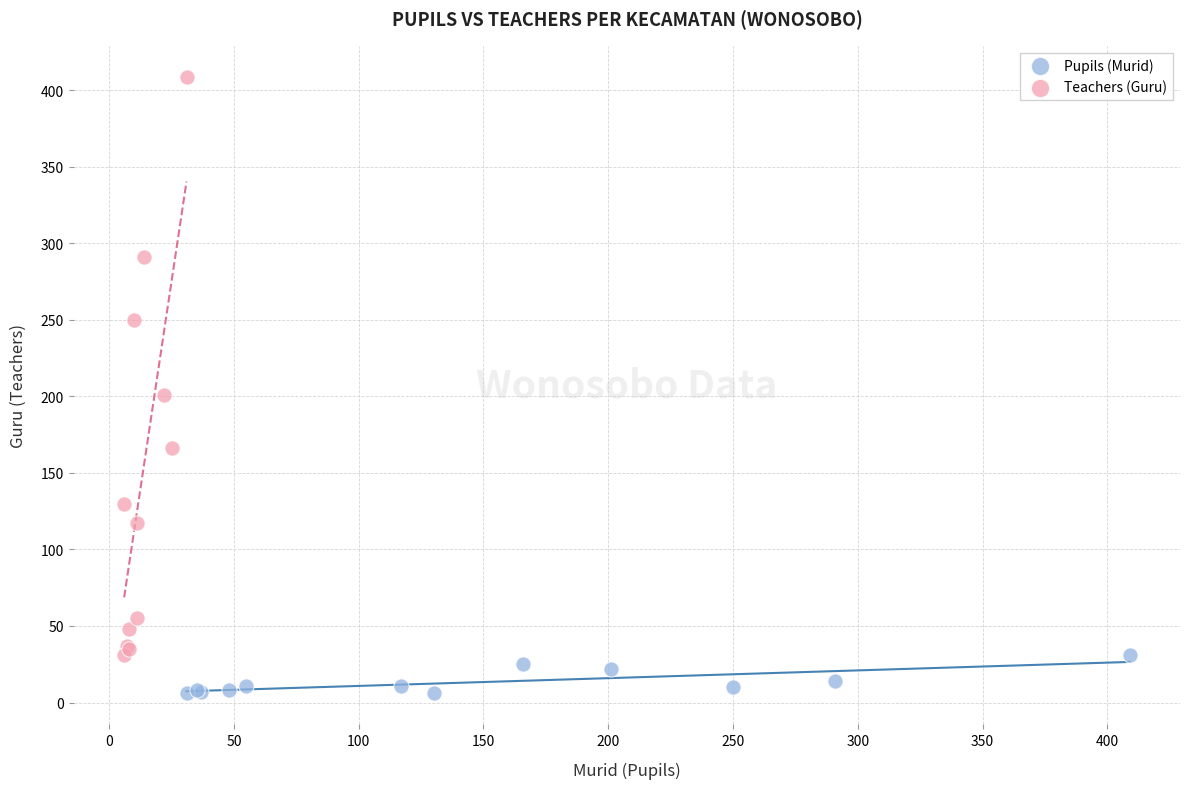

Which series reaches the maximum Y coordinate?

Teachers (Guru)